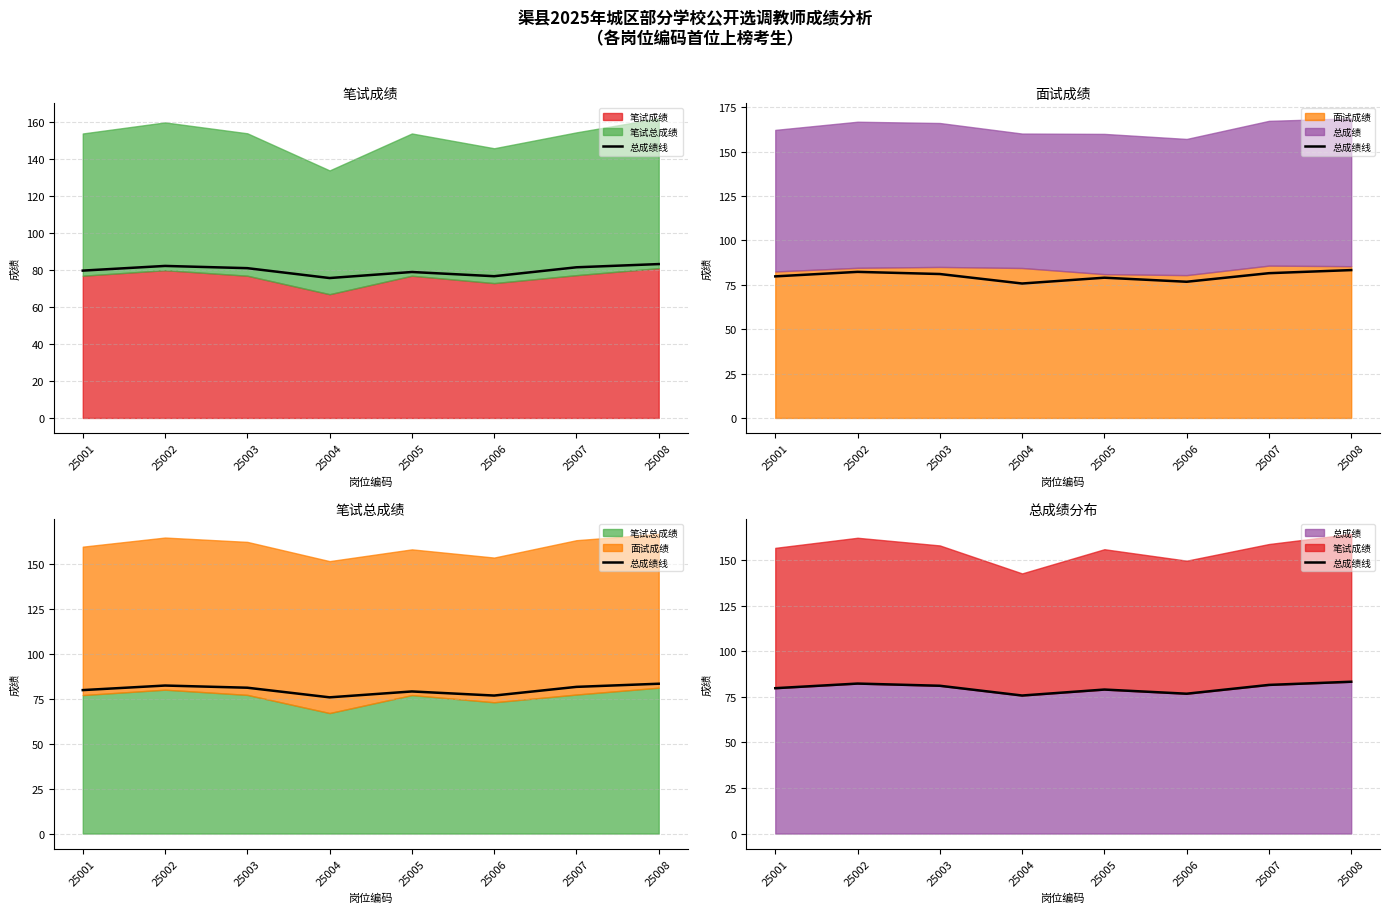

How many categories are shown in the chart?

8